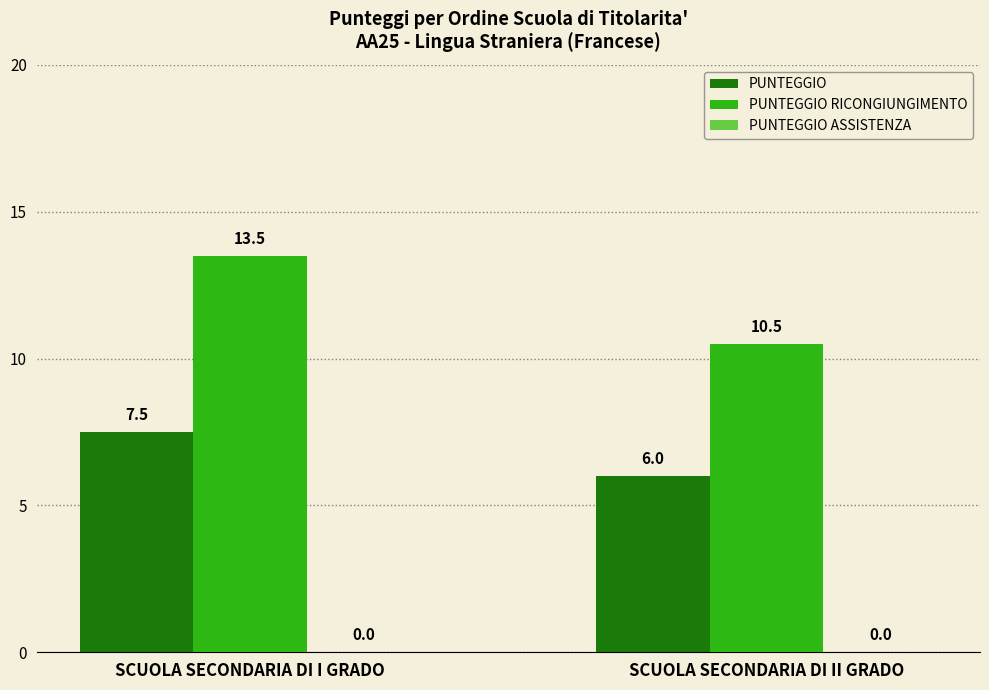

What is the label of the 2nd bar from the left?

SCUOLA SECONDARIA DI II GRADO